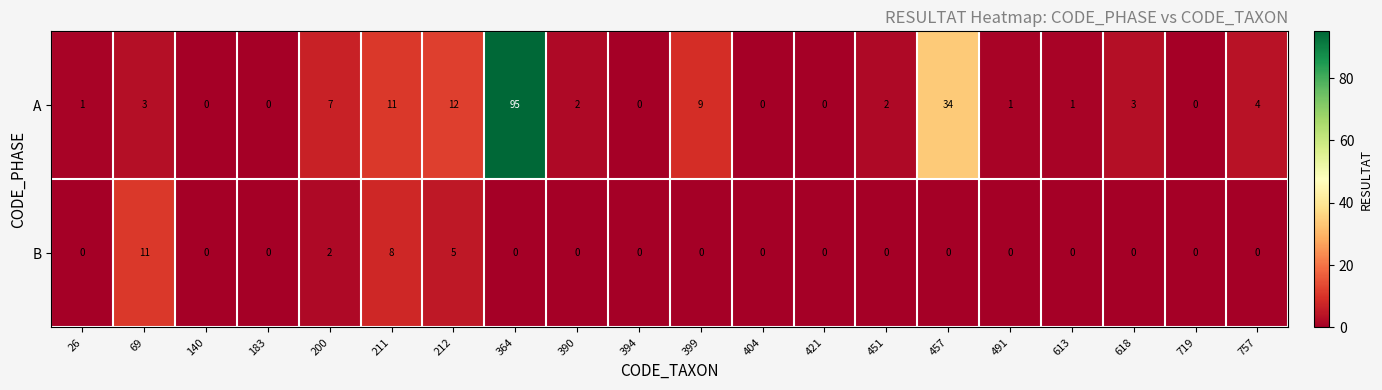

What is the sum of all A values?

185